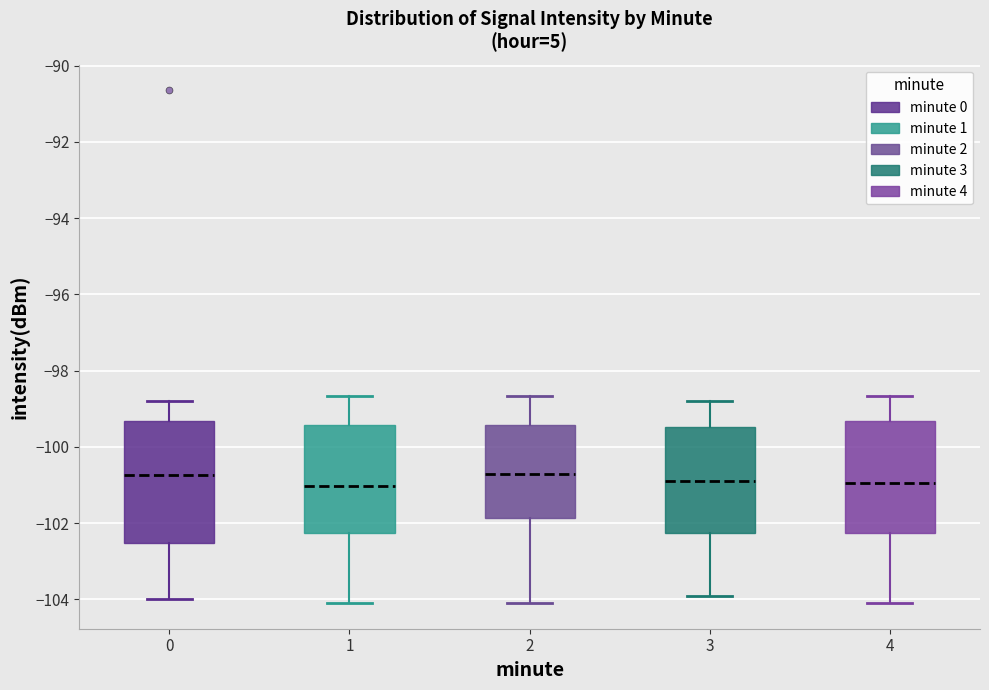

Reading left to right, read every box against the y-axis: the position of its median line, the range the box covers, and the ends of its whiskers. The values are not printed on the chart, so give them approximately, as read against the axis.

0: median -100.8, box -102.6 to -99.4, whiskers -104.0 to -98.8
1: median -101.0, box -102.2 to -99.4, whiskers -104.0 to -98.6
2: median -100.8, box -101.8 to -99.4, whiskers -104.0 to -98.6
3: median -100.8, box -102.2 to -99.4, whiskers -104.0 to -98.8
4: median -101.0, box -102.2 to -99.4, whiskers -104.0 to -98.6